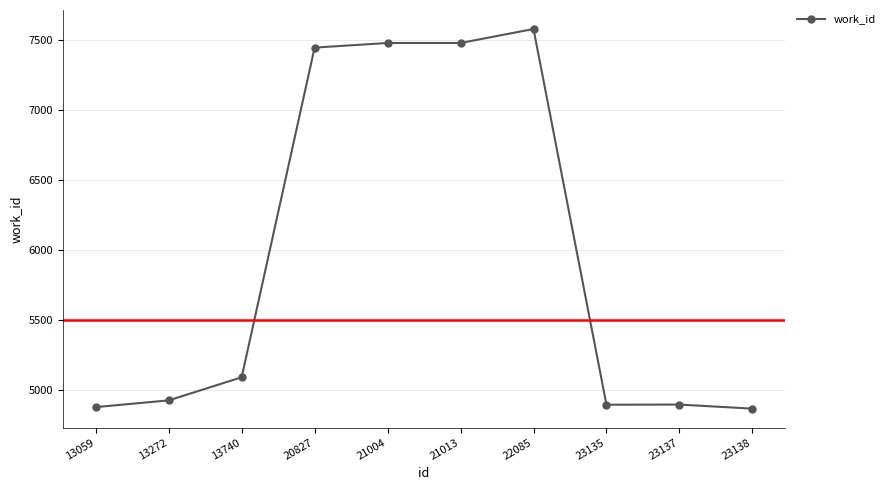

Count the number of categories in the chart.

10